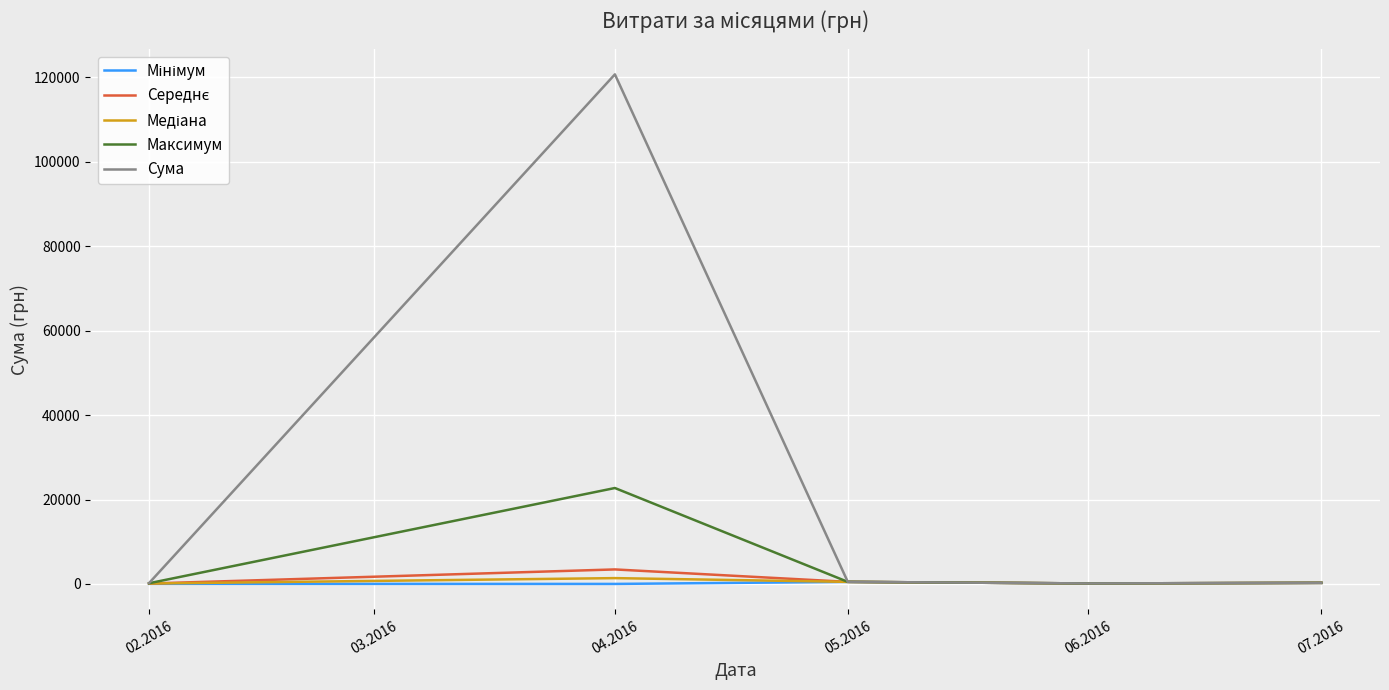

Which series has the largest range (max minus min)?

Сума